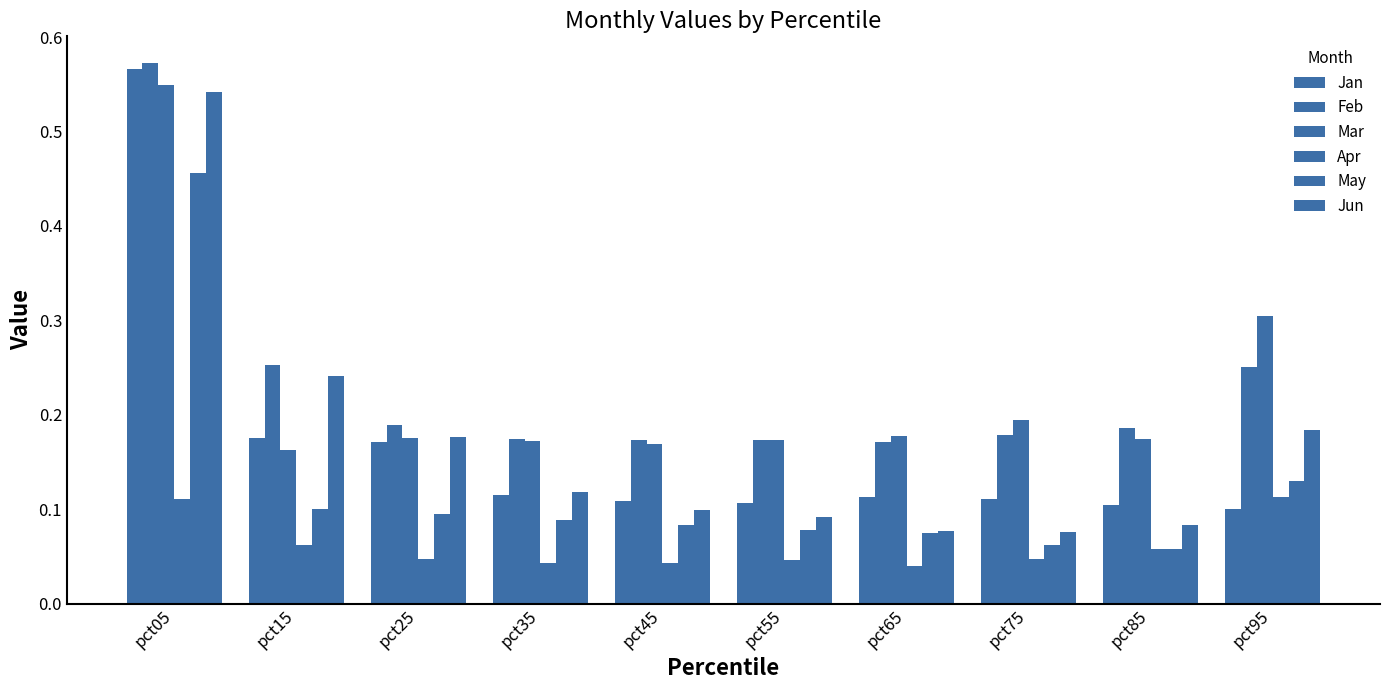

Reading left to right, extract all data points from this chart.

Jan: pct05=0.6	pct15=0.2	pct25=0.2	pct35=0.1	pct45=0.1	pct55=0.1	pct65=0.1	pct75=0.1	pct85=0.1	pct95=0.1
Feb: pct05=0.6	pct15=0.3	pct25=0.2	pct35=0.2	pct45=0.2	pct55=0.2	pct65=0.2	pct75=0.2	pct85=0.2	pct95=0.3
Mar: pct05=0.5	pct15=0.2	pct25=0.2	pct35=0.2	pct45=0.2	pct55=0.2	pct65=0.2	pct75=0.2	pct85=0.2	pct95=0.3
Apr: pct05=0.1	pct15=0.1	pct25=0.0	pct35=0.0	pct45=0.0	pct55=0.0	pct65=0.0	pct75=0.0	pct85=0.1	pct95=0.1
May: pct05=0.5	pct15=0.1	pct25=0.1	pct35=0.1	pct45=0.1	pct55=0.1	pct65=0.1	pct75=0.1	pct85=0.1	pct95=0.1
Jun: pct05=0.5	pct15=0.2	pct25=0.2	pct35=0.1	pct45=0.1	pct55=0.1	pct65=0.1	pct75=0.1	pct85=0.1	pct95=0.2